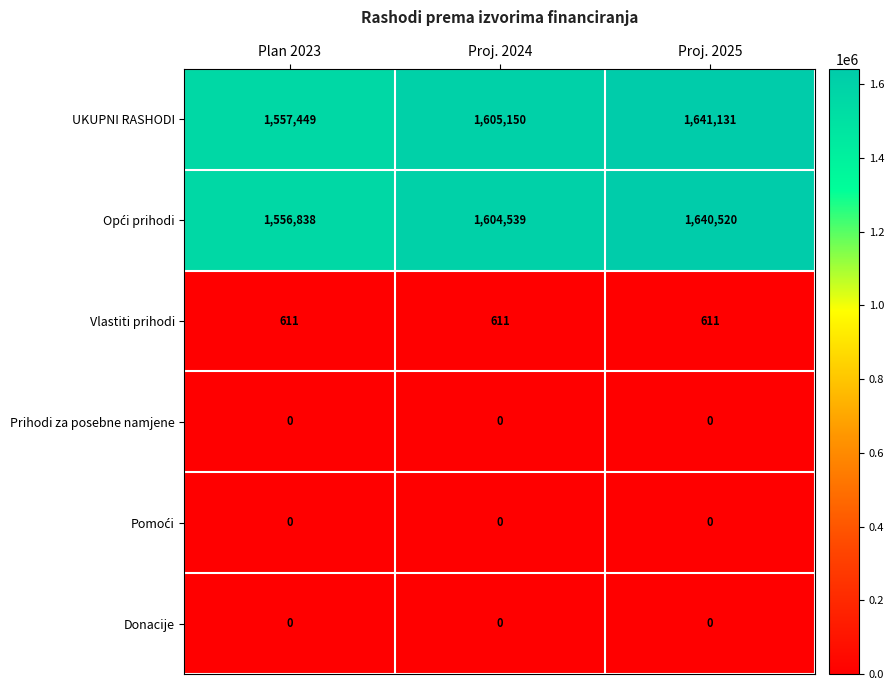

What is the total value across all series at Proj. 2024?

3210300